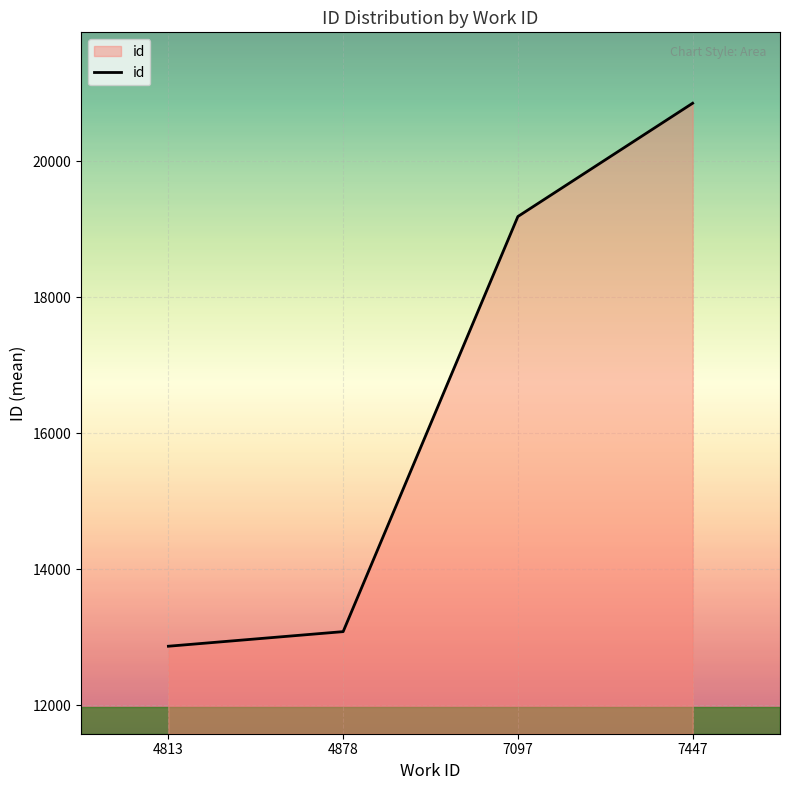

Reading left to right, transcribe all the data shown in this chart.

4813=12868.0	4878=13082.8	7097=19188.0	7447=20854.0